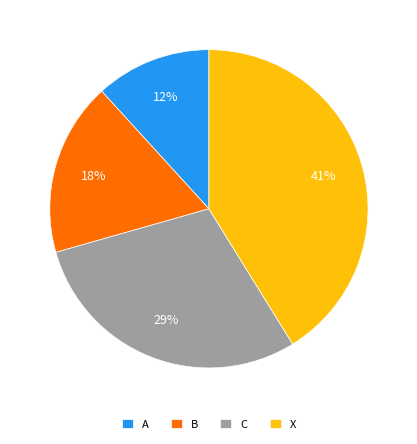

Count the number of slices in the pie.

4